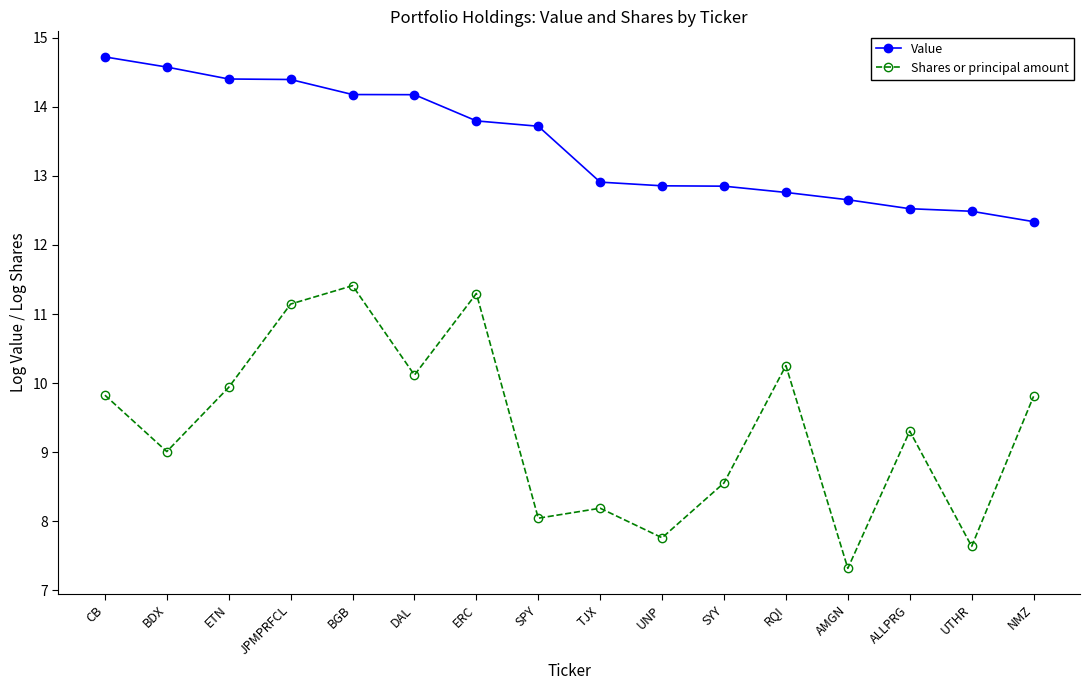

Reading left to right, extract all data points from this chart.

Value: CB=14.7	BDX=14.6	ETN=14.4	JPMPRFCL=14.4	BGB=14.2	DAL=14.2	ERC=13.8	SPY=13.7	TJX=12.9	UNP=12.9	SYY=12.9	RQI=12.8	AMGN=12.7	ALLPRG=12.5	UTHR=12.5	NMZ=12.3
Shares or principal amount: CB=9.8	BDX=9.0	ETN=9.9	JPMPRFCL=11.1	BGB=11.4	DAL=10.1	ERC=11.3	SPY=8.0	TJX=8.2	UNP=7.8	SYY=8.6	RQI=10.3	AMGN=7.3	ALLPRG=9.3	UTHR=7.6	NMZ=9.8